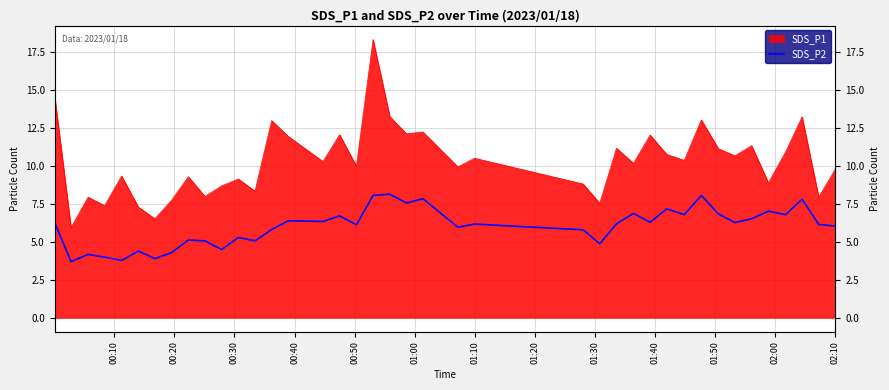

What is the smallest value displayed?

3.7